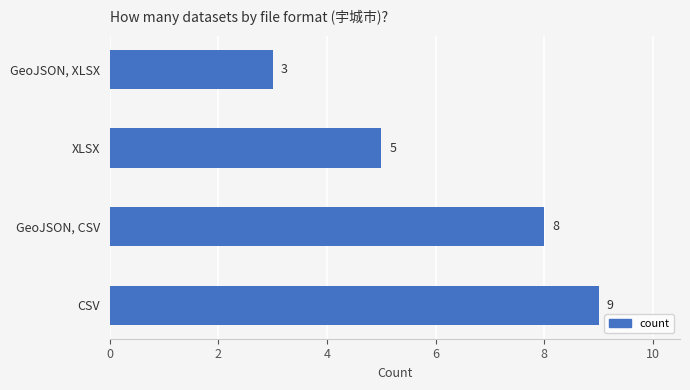

Reading bottom to top, list all the values displayed in this chart.

9	8	5	3